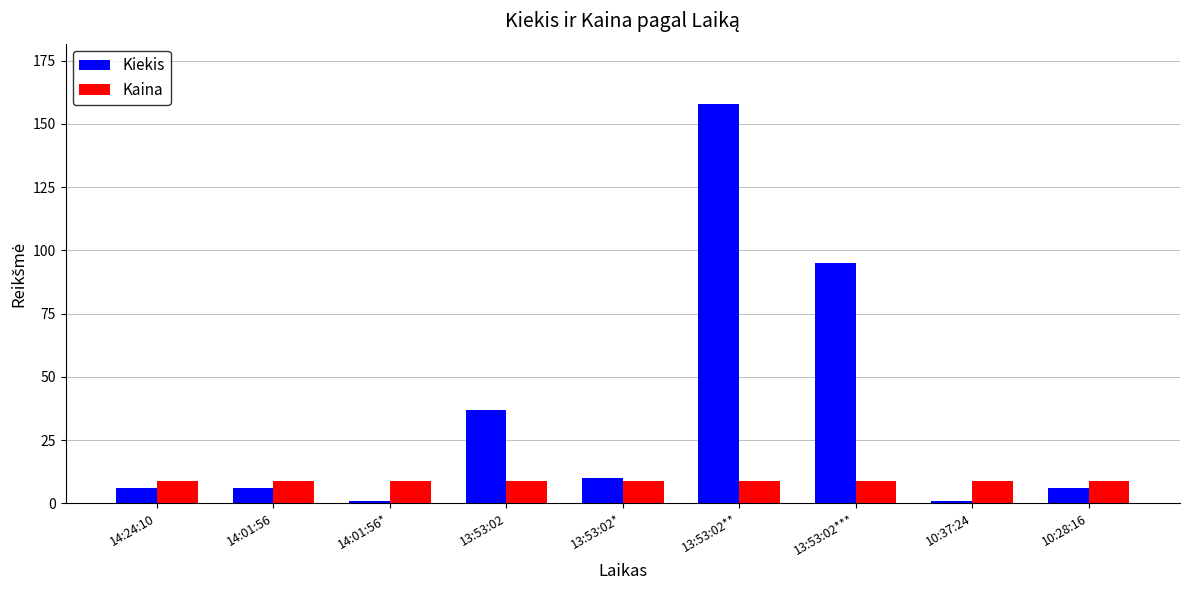

At which category is the sum across all series the highest?

13:53:02**